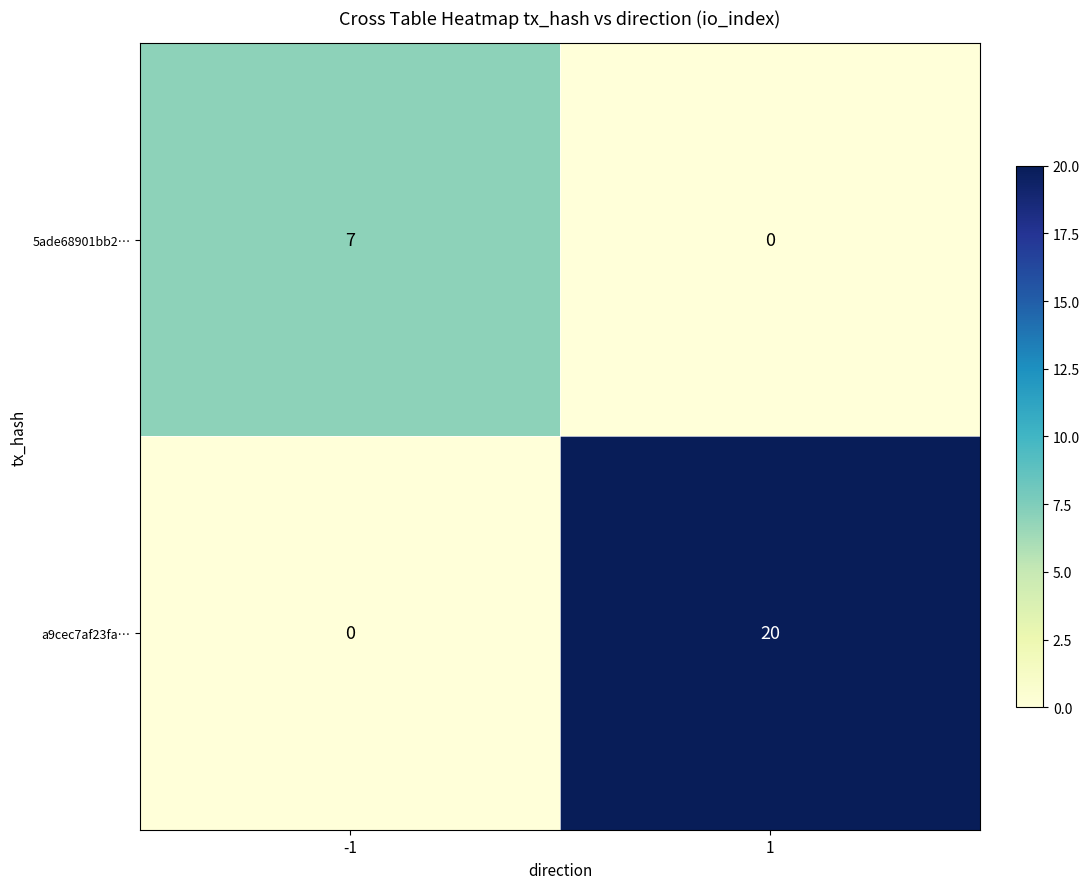

At how many categories does at least one series exceed 19?

1